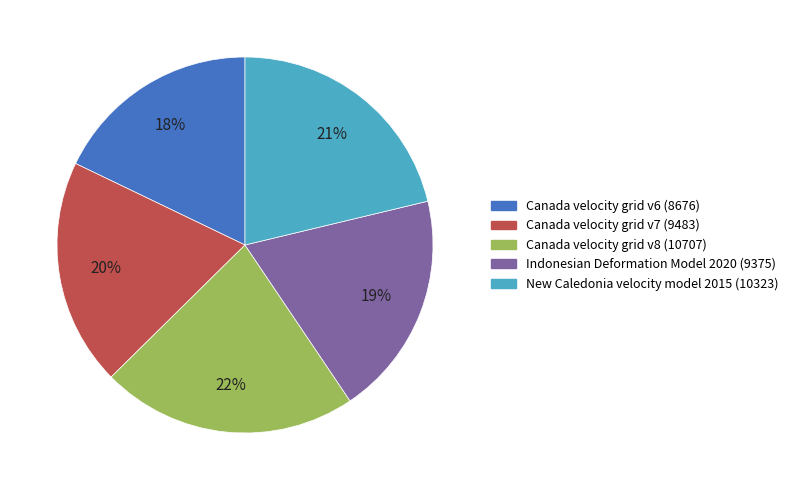

Is there a majority slice in this chart?

No